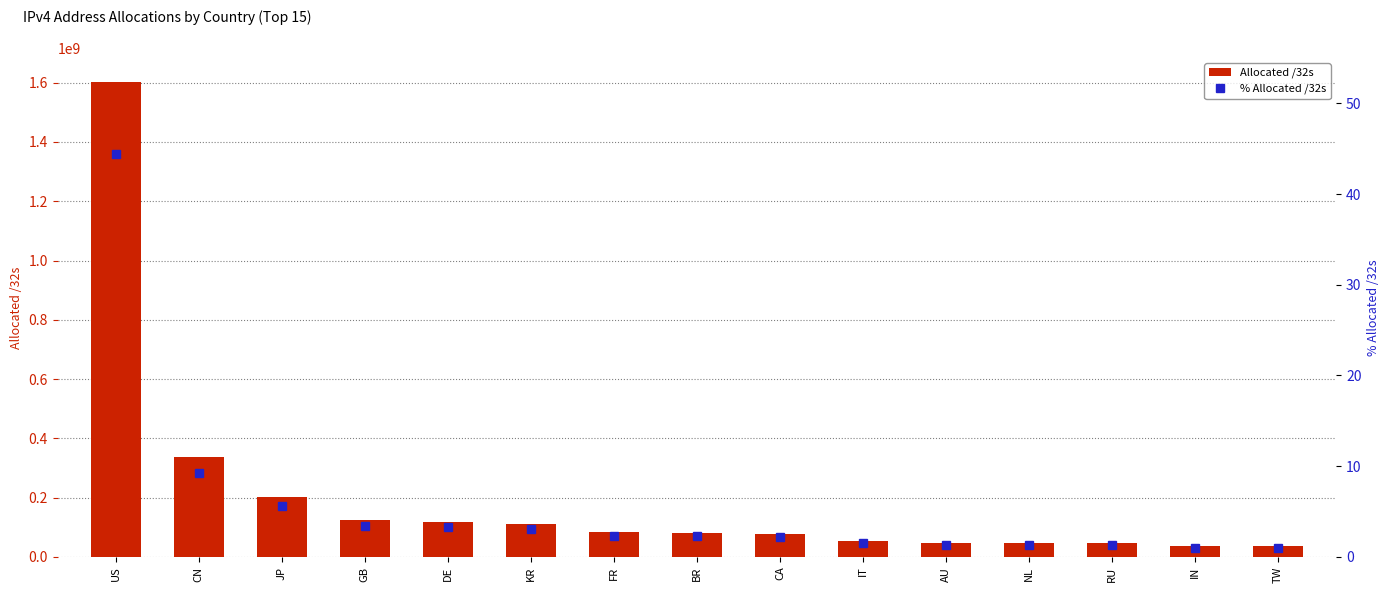

True or false: Allocated /32s has a value of 45648256.0 at RU.

True